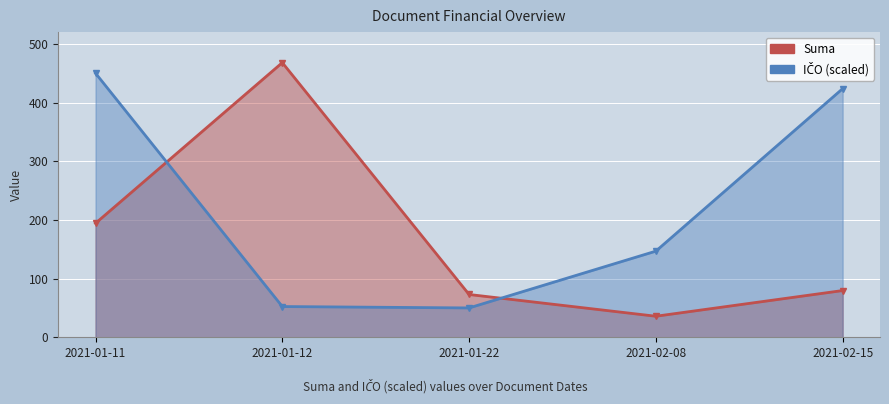

At which label does IČO (scaled) first exceed 146?

2021-01-11